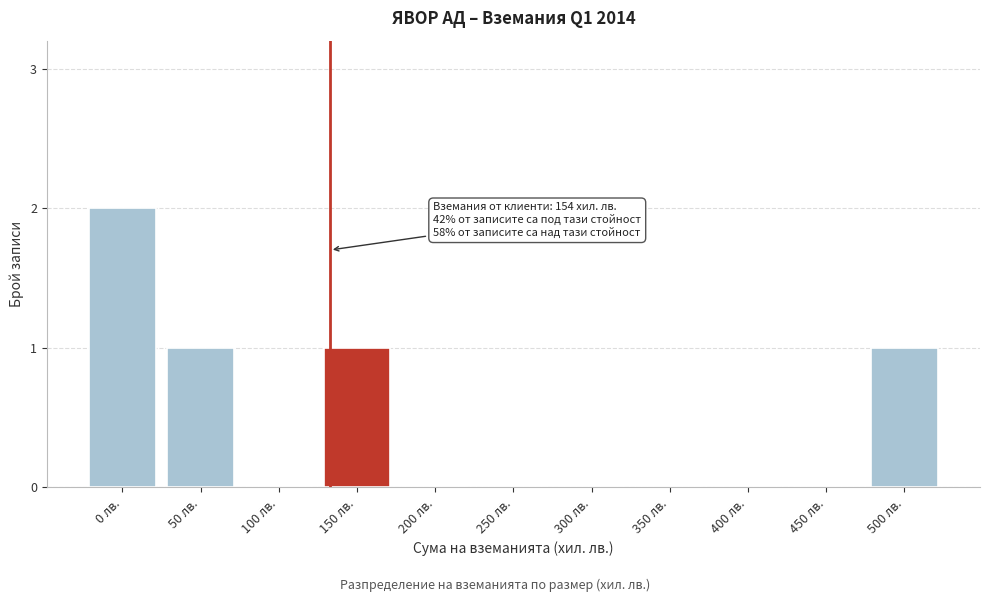

Reading left to right, extract all data points from this chart.

0 лв.=2	50 лв.=1	100 лв.=0	150 лв.=1	200 лв.=0	250 лв.=0	300 лв.=0	350 лв.=0	400 лв.=0	450 лв.=0	500 лв.=1